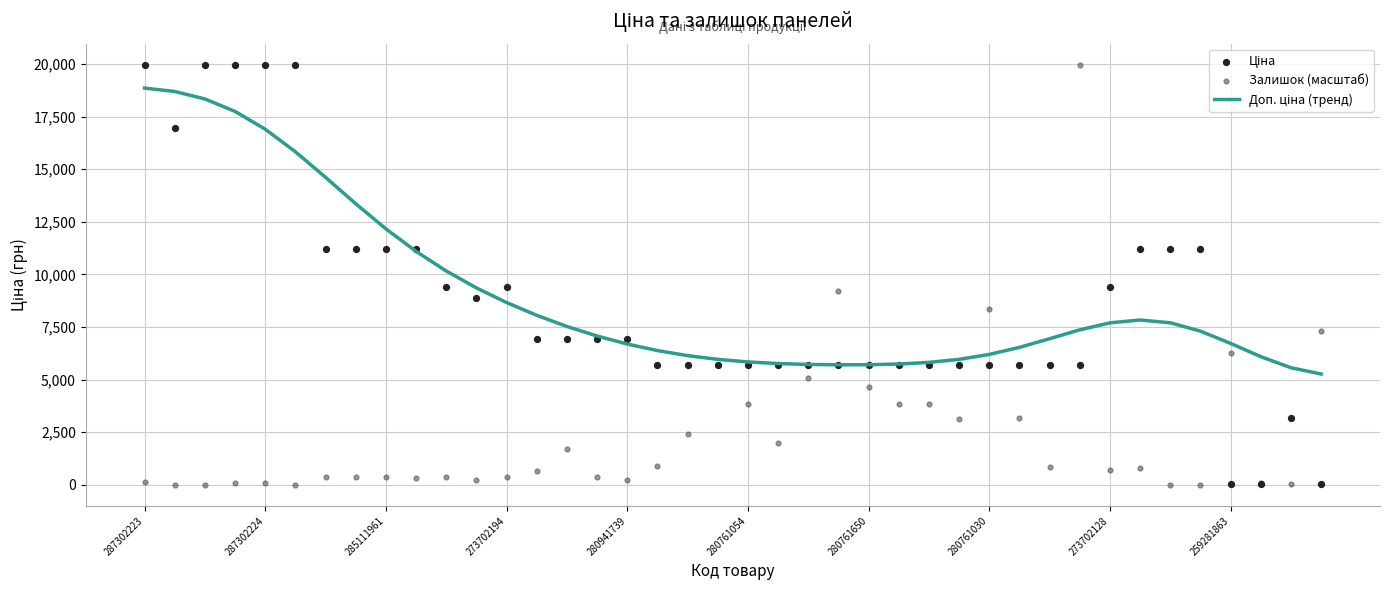

What is the total value across all series at 39?

12589.8